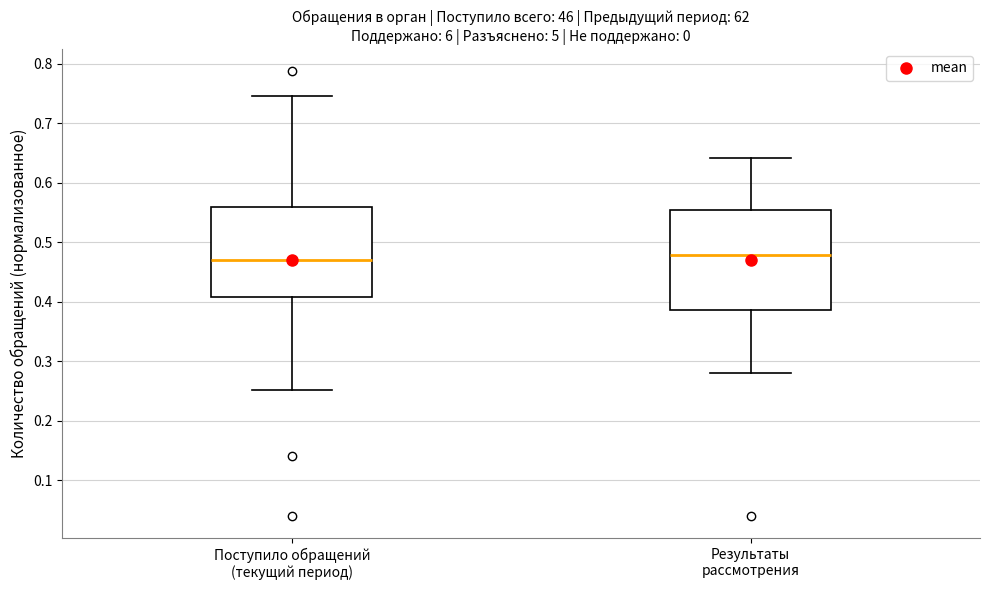

Reading left to right, read every box against the y-axis: the position of its median line, the range the box covers, and the ends of its whiskers. The values are not printed on the chart, so give them approximately, as read against the axis.

Поступило обращений (текущий период): median 0.47, box 0.41 to 0.56, whiskers 0.25 to 0.75
Результаты рассмотрения: median 0.48, box 0.39 to 0.56, whiskers 0.28 to 0.64